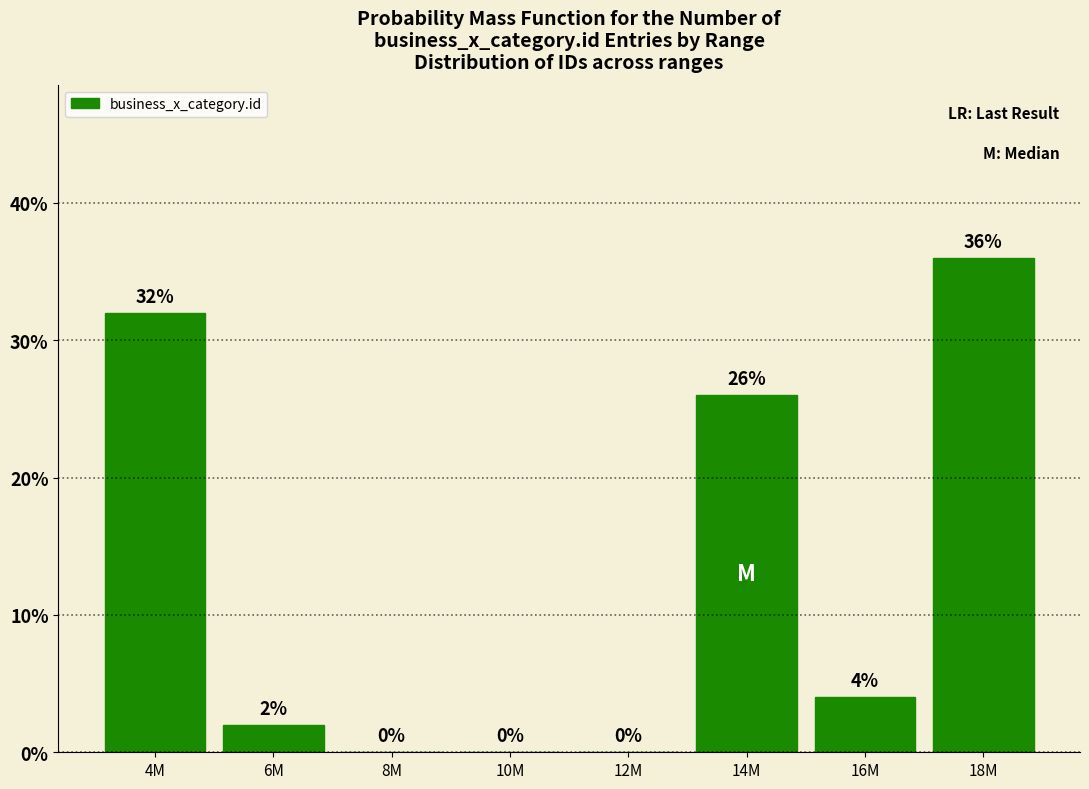

Reading right to left, transcribe all the data shown in this chart.

18M=36	16M=4	14M=26	12M=0	10M=0	8M=0	6M=2	4M=32